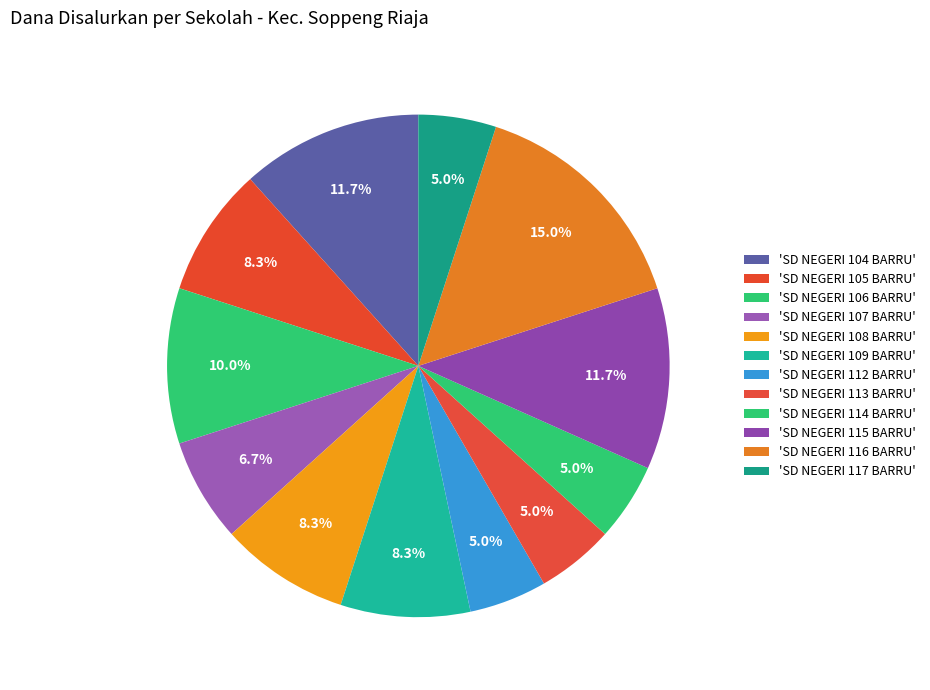

What is the largest slice in the pie chart?

SD NEGERI 116 BARRU